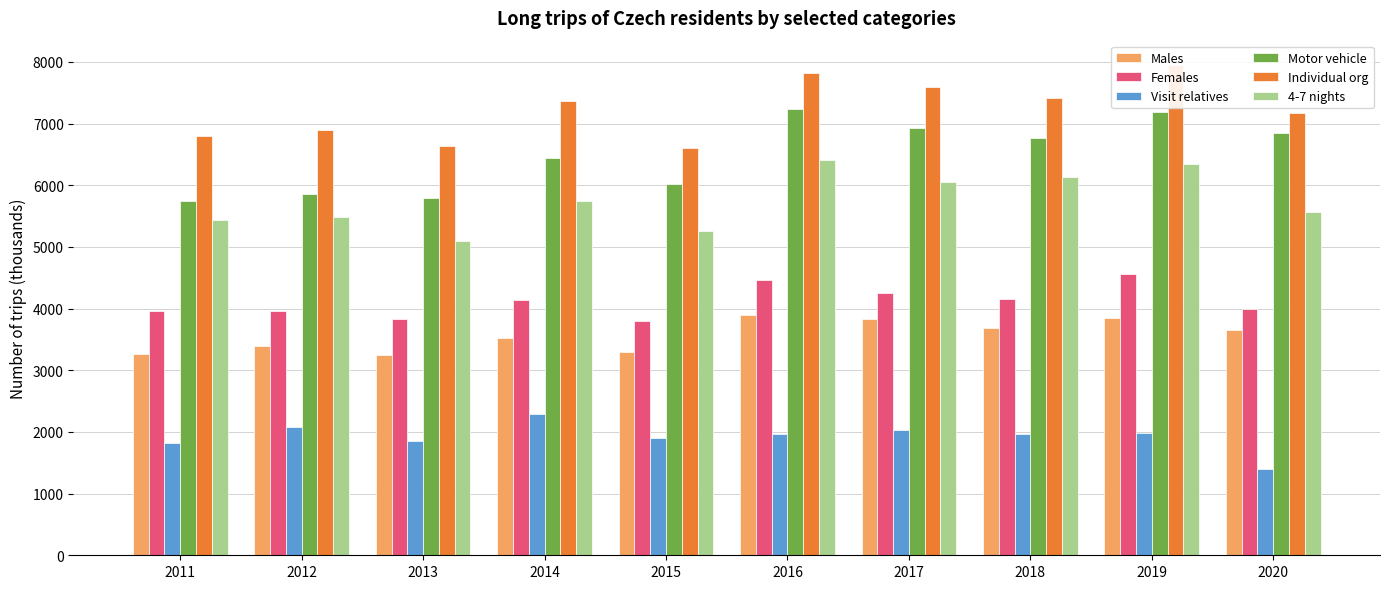

What is the total value across all series at 2020?

28603.0